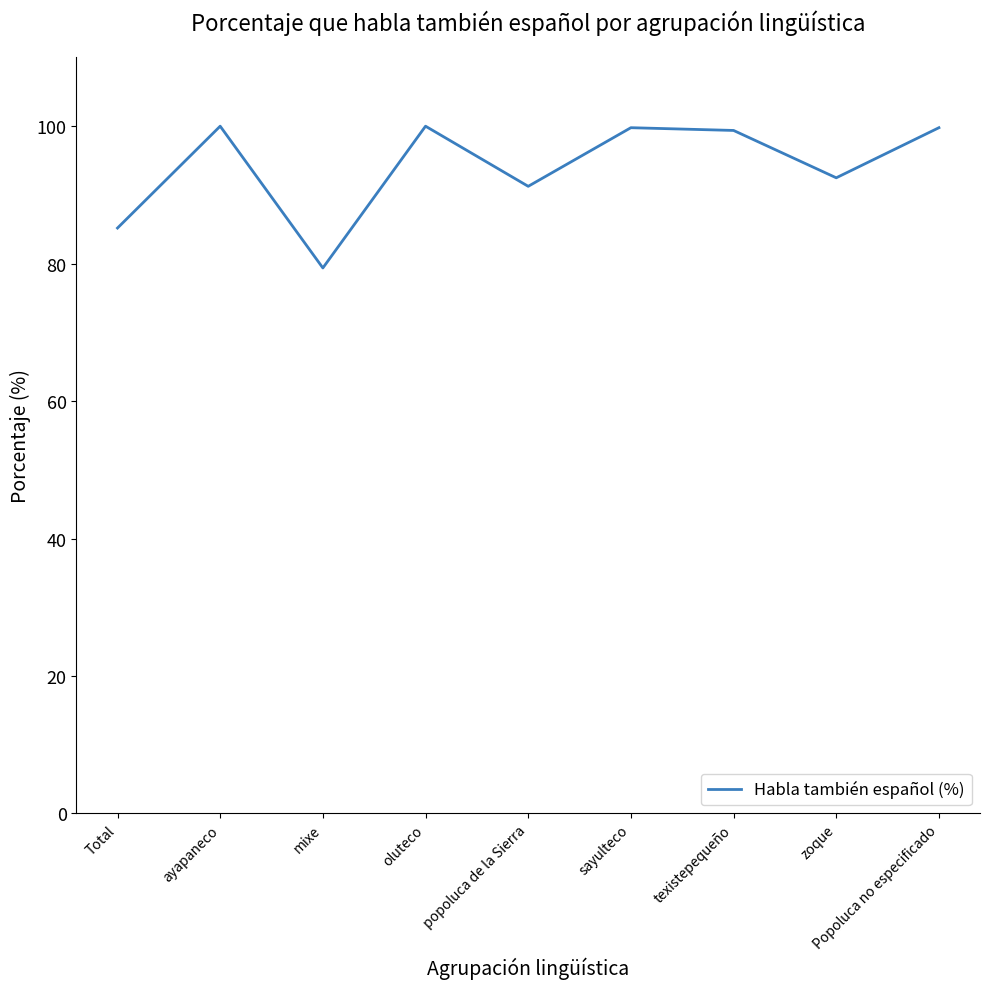

What is the approximate value at oluteco?

100.0